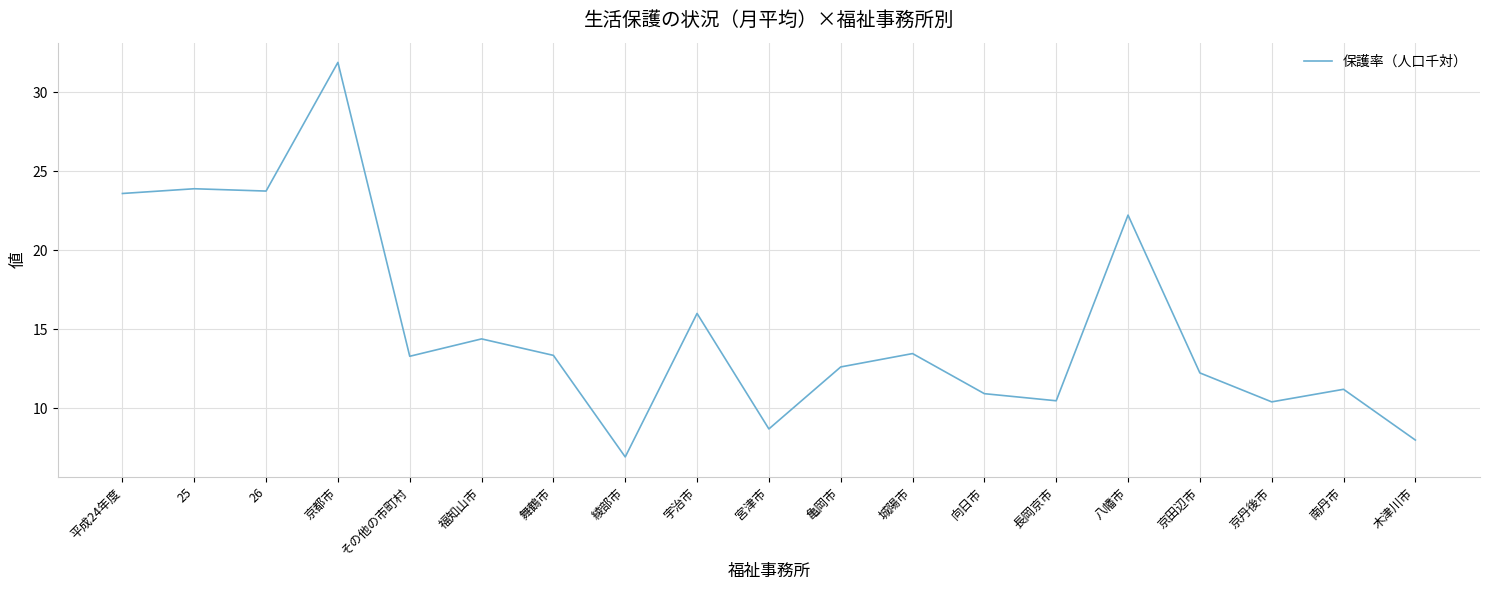

What is the smallest value displayed?

6.9